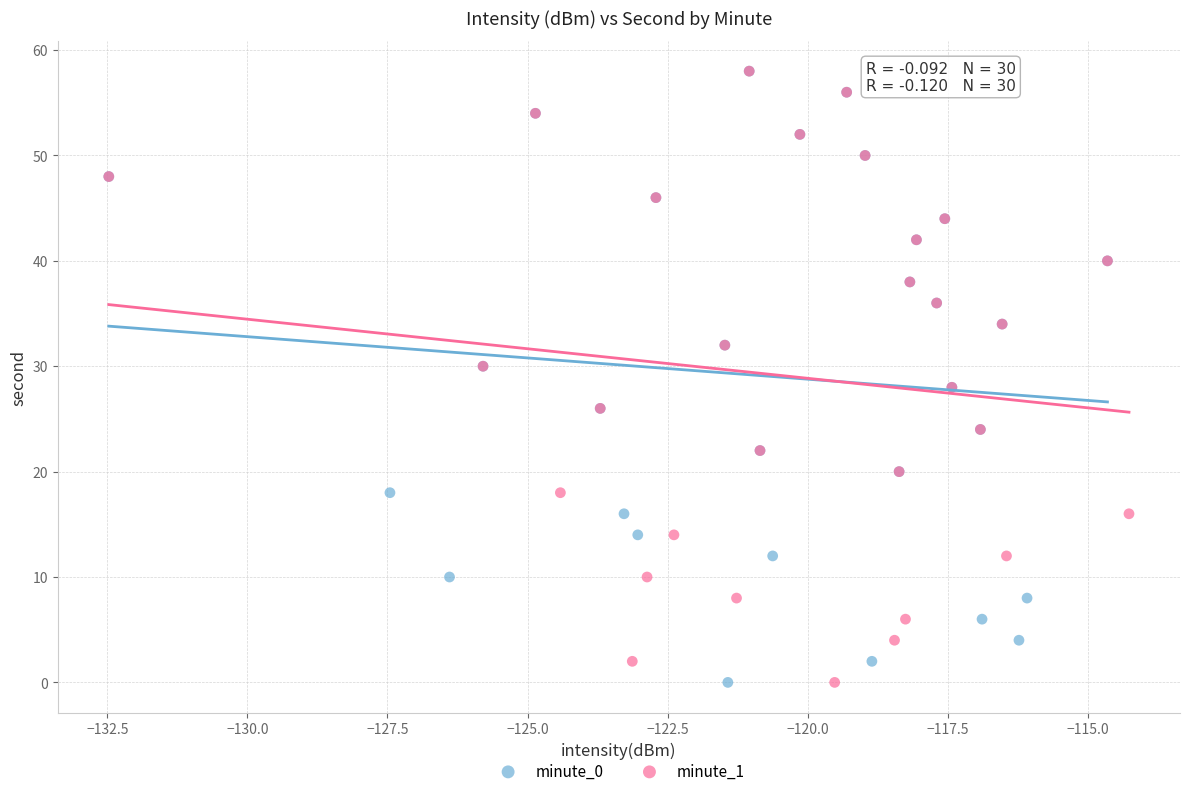

What are all the series names shown in the legend?

minute_0, minute_1